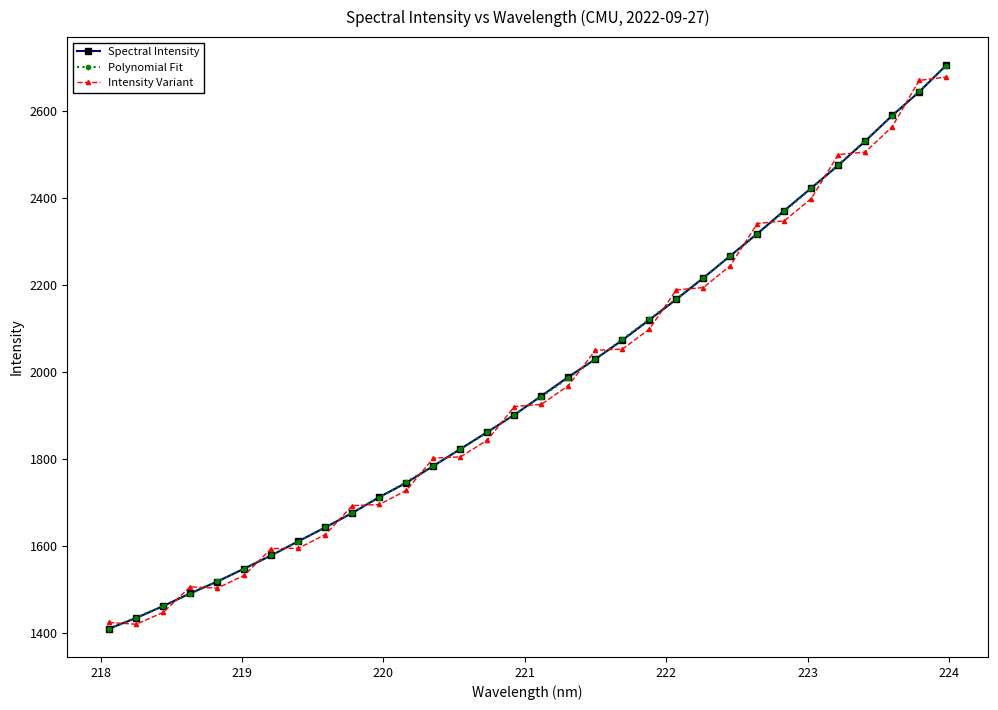

Is this an area chart (filled region under the line)?

No